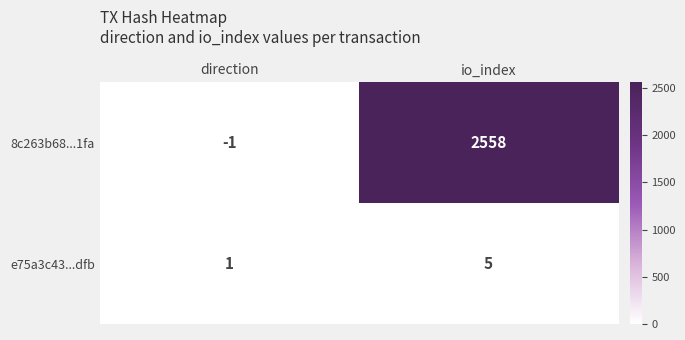

Is it true that e75a3c43...dfb equals 1 at direction?

True